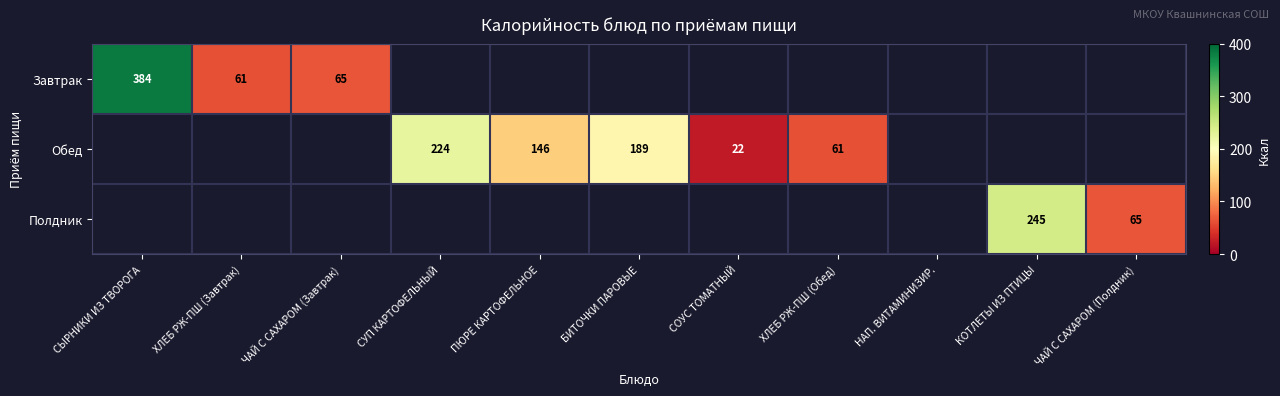

The Обед series shows 402 at СУП КАРТОФЕЛЬНЫЙ. True or false?

False